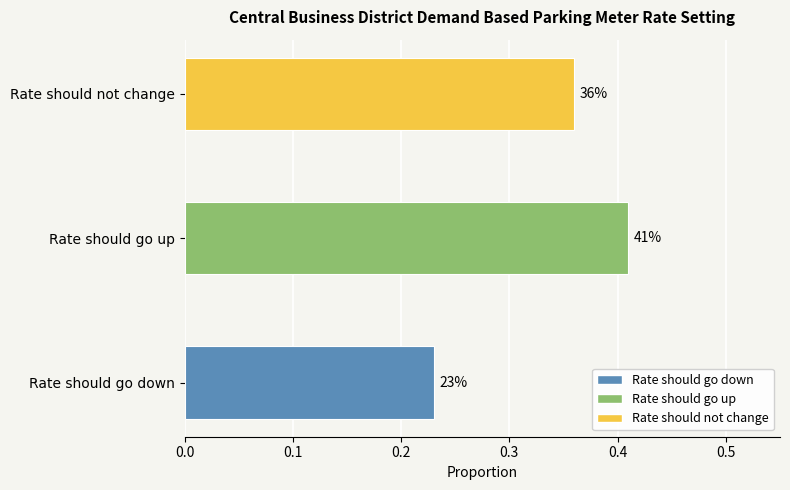

Are the bars horizontal?

Yes